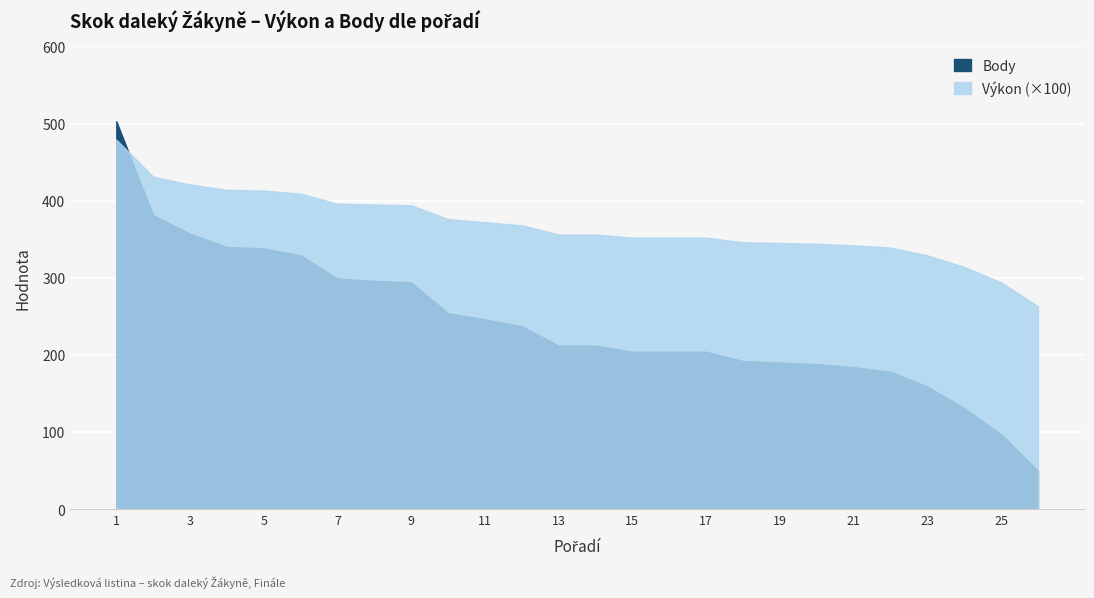

Which series changed the most between 4 and 24?

Body